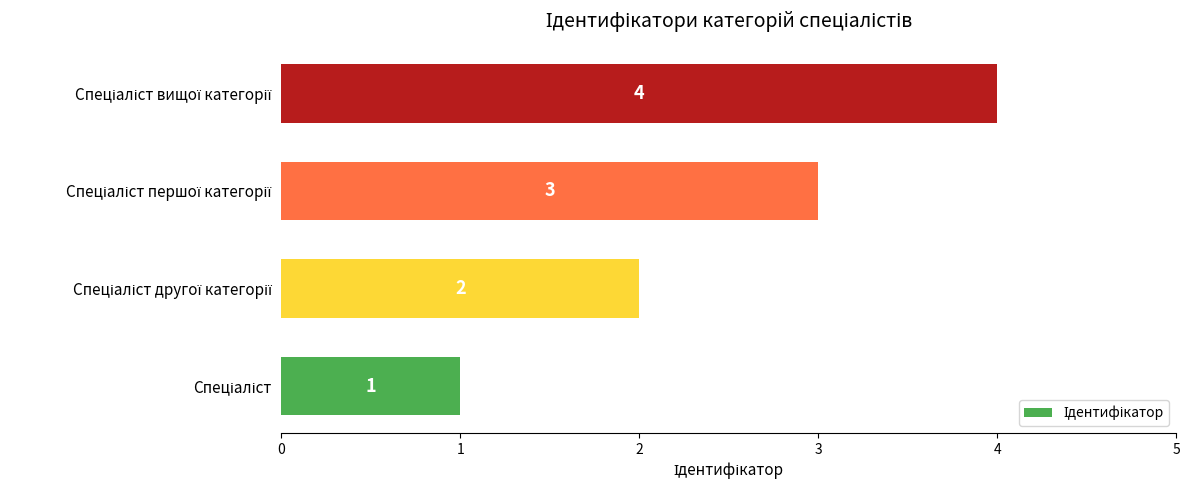

What is the maximum value shown in the chart?

4